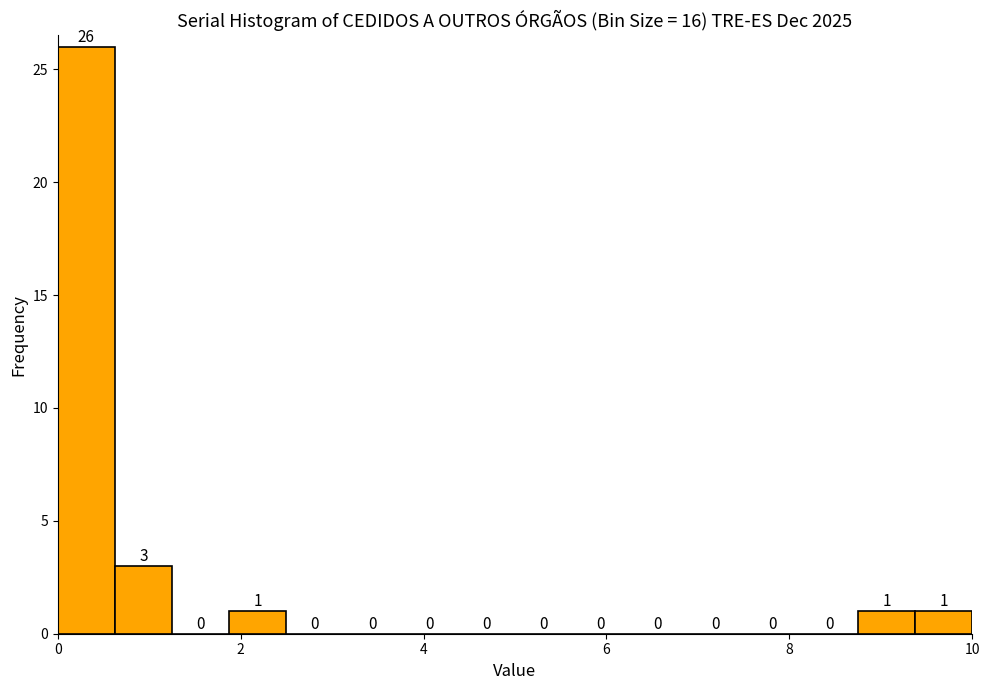

Read against the x-axis, roughly where is the centre of the tallest bar?

0.4